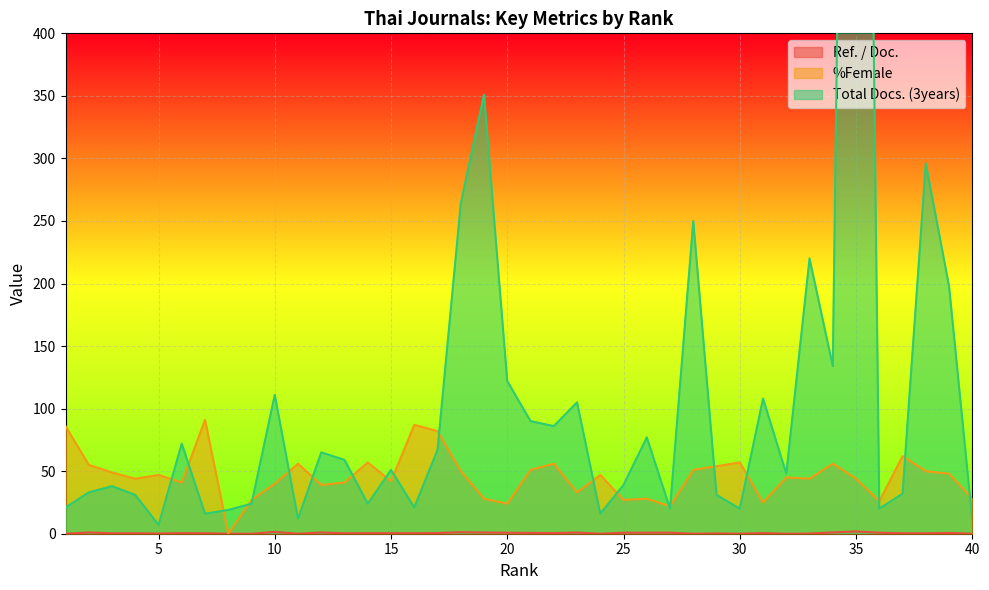

What is the value of the %Female point at the 39th from the left?

48.0